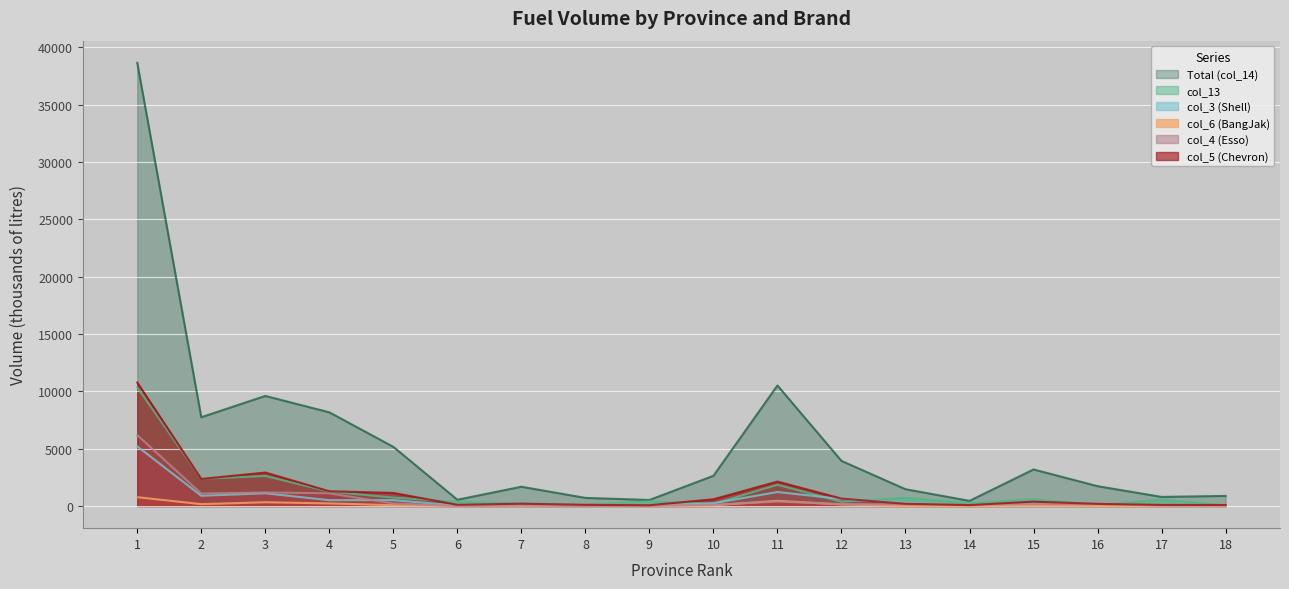

Which label corresponds to the smallest value in the chart?

14